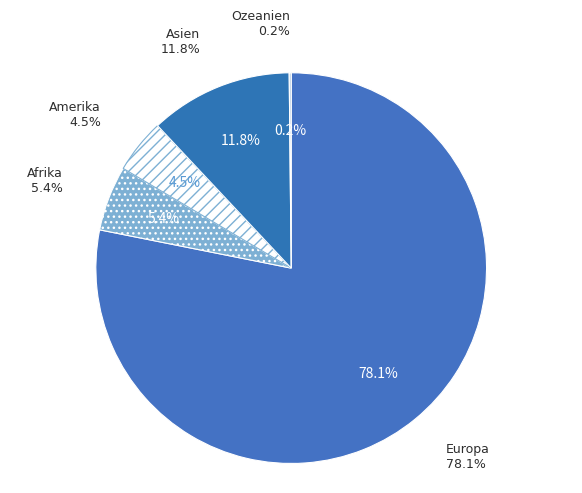

What percentage is the Afrika slice, to the nearest percent?

5%